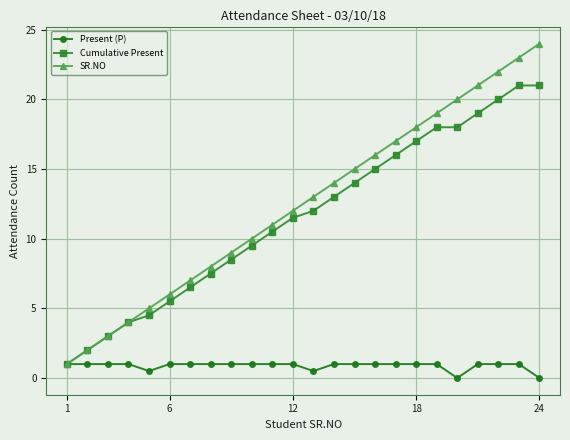

What is the value of the Cumulative Present point at the 1st from the left?

1.0